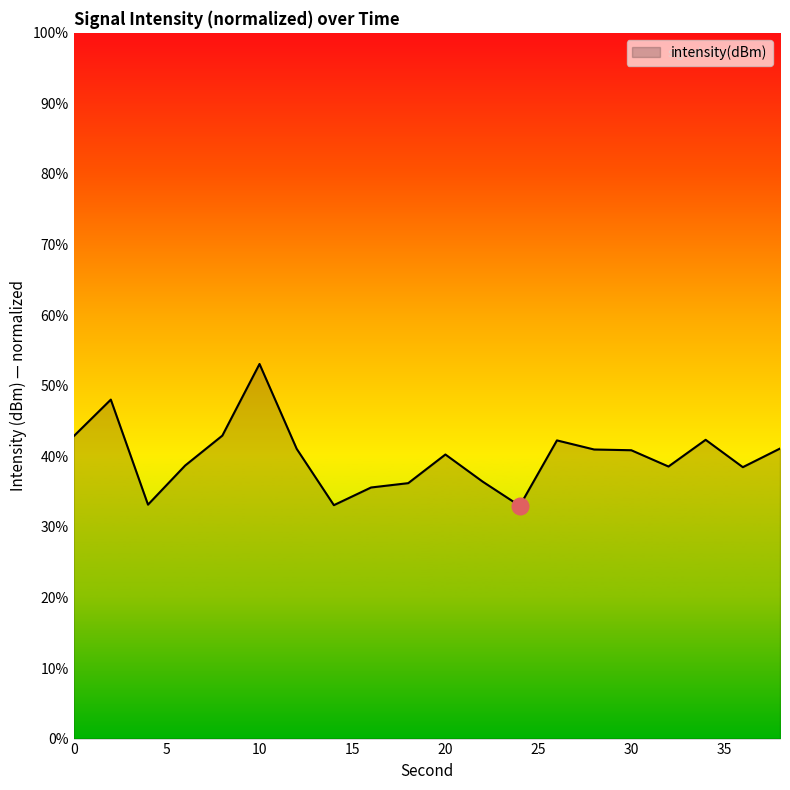

What is the difference between the maximum and minimum values?

20.1